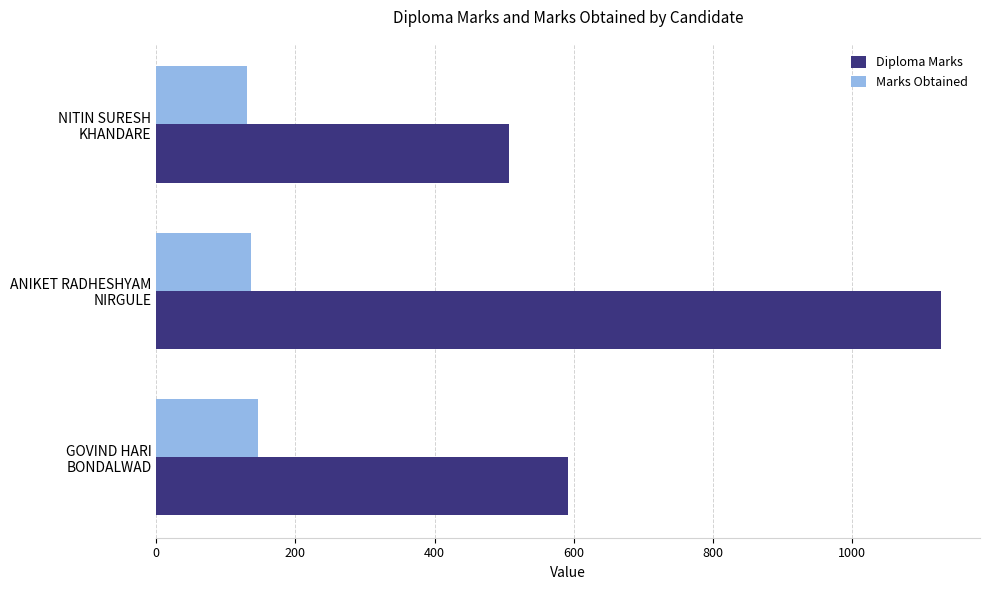

What is the lowest value of the Marks Obtained series?

130